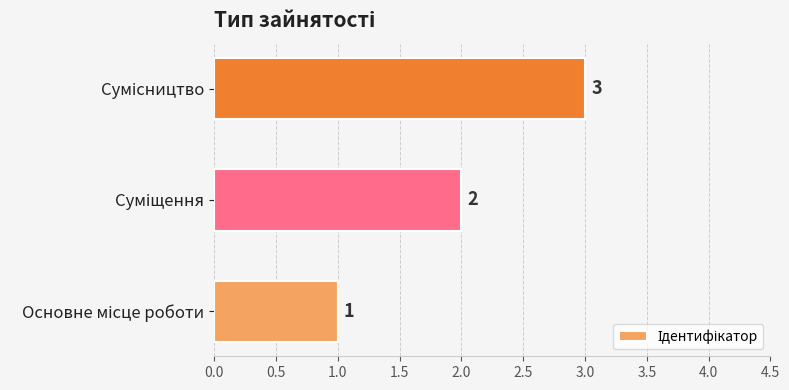

How many values are between 1 and 3?

3